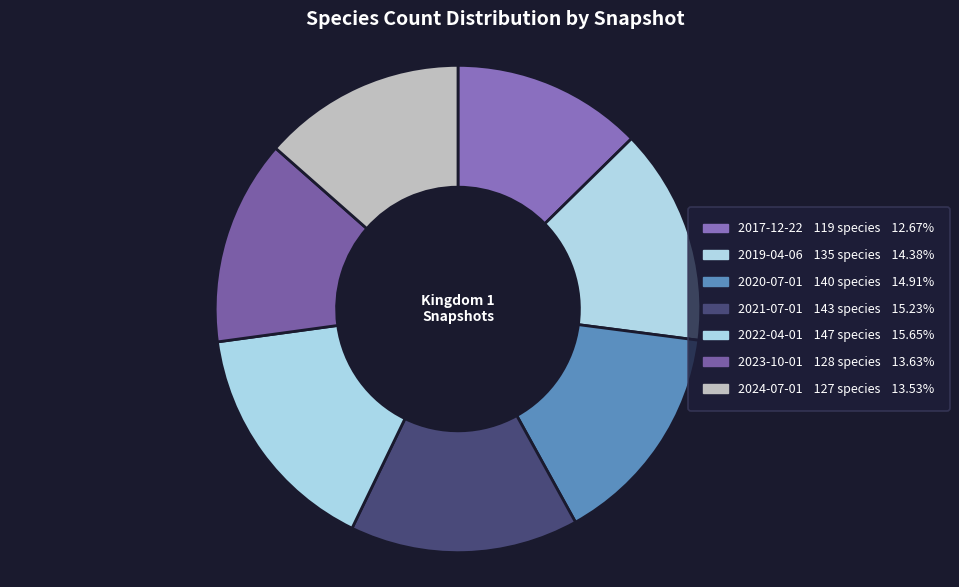

True or false: 2022-04-01 accounts for 16% of the total.

True